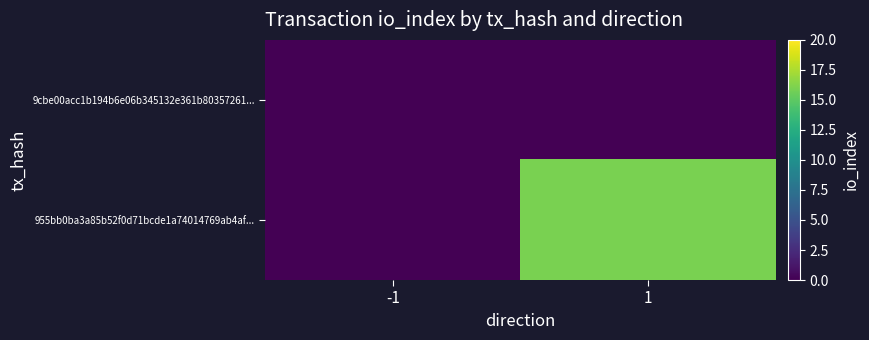

Reading left to right, extract all data points from this chart.

9cbe00acc1b194b6e06b345132e361b80357261...: -1=0	1=0
955bb0ba3a85b52f0d71bcde1a74014769ab4af...: -1=0	1=16